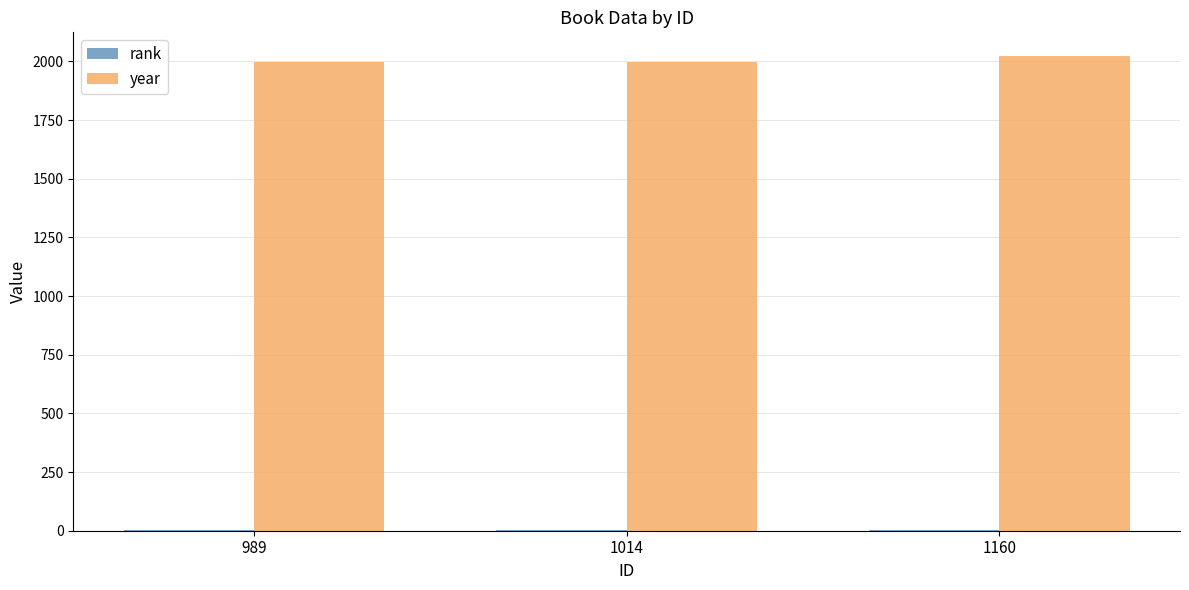

What is the maximum value for year?

2023